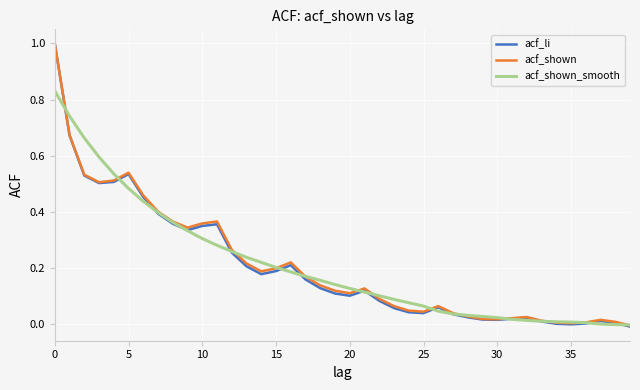

What is the highest value of the acf_shown series?

1.0